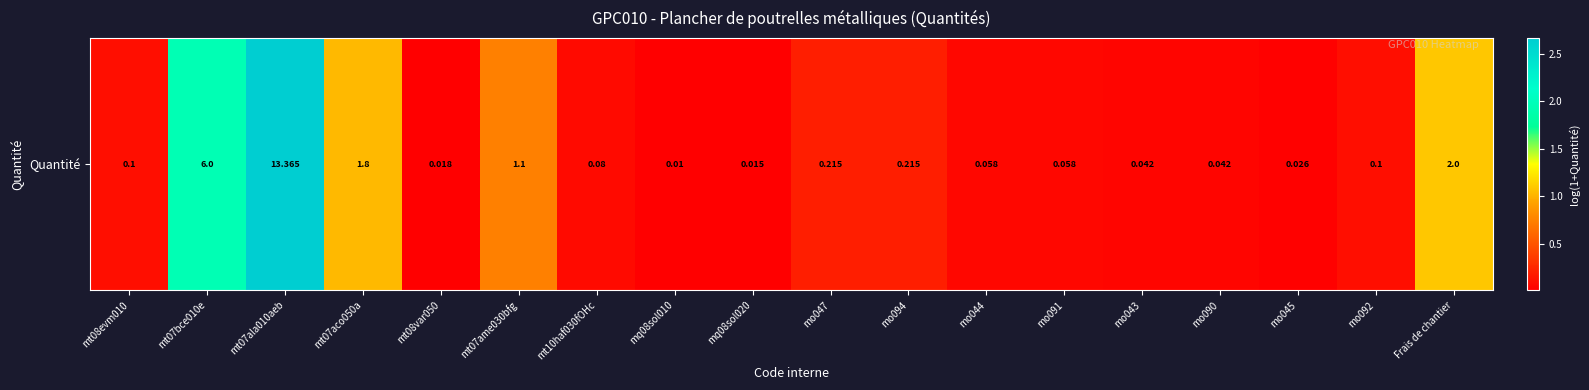

What is the average value?

0.5